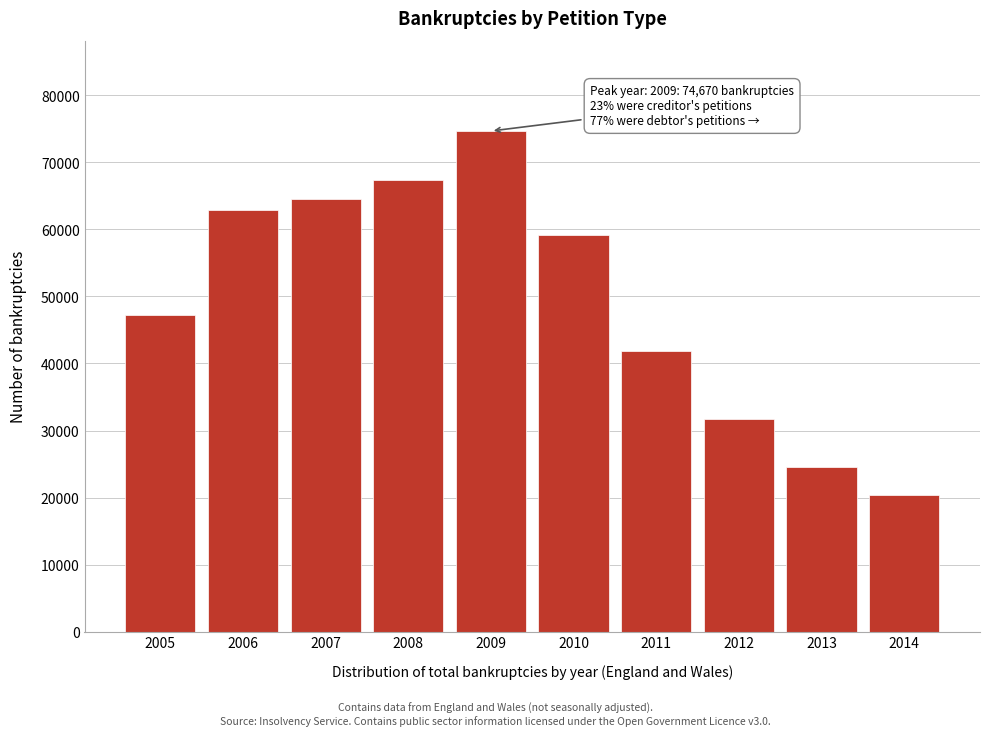

Reading left to right, what are all the values shown in this chart?

47291	62956	64480	67428	74670	59173	41876	31787	24571	20345